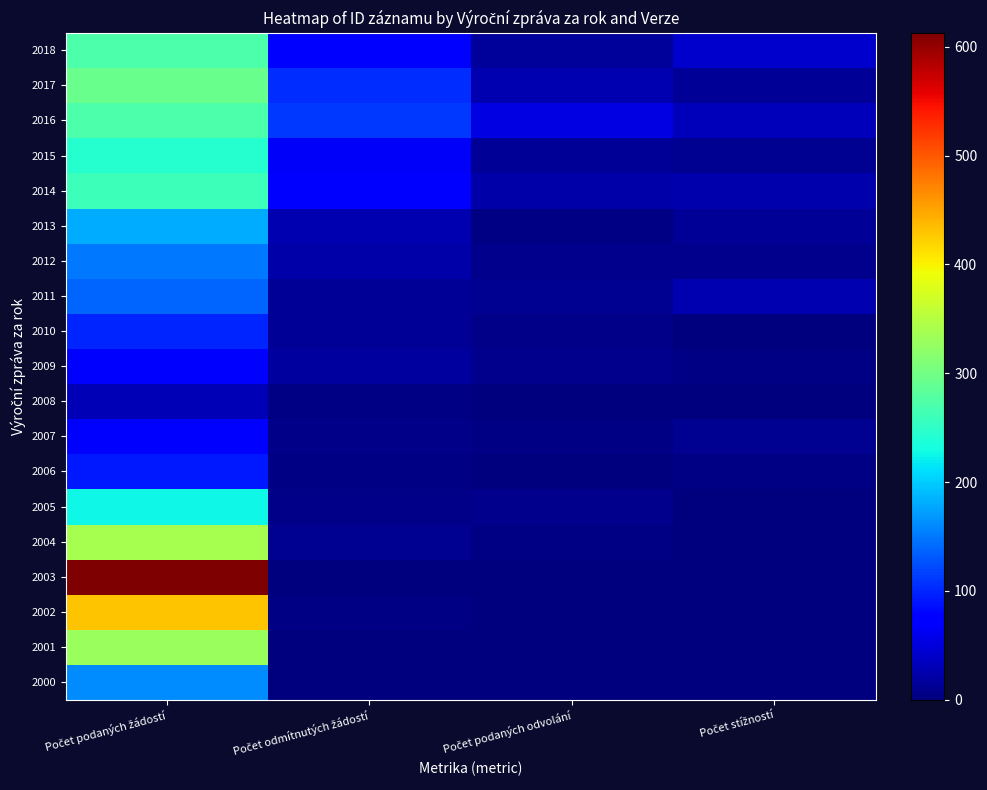

What is the spread (max minus min) of values at Počet podaných žádostí?

583